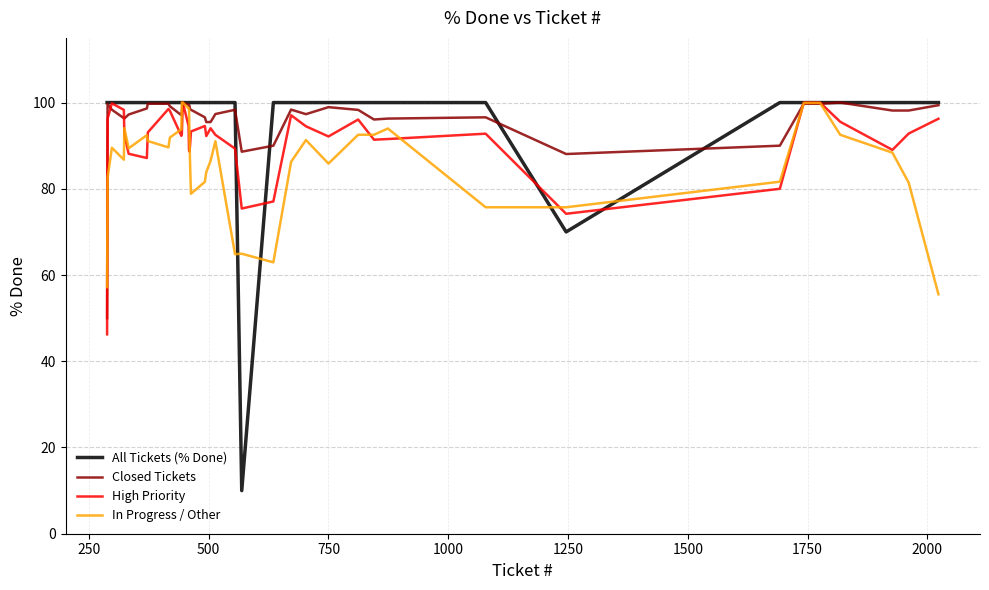

Which series ends up on top after the final intersection of In Progress / Other and All Tickets (% Done)?

All Tickets (% Done)